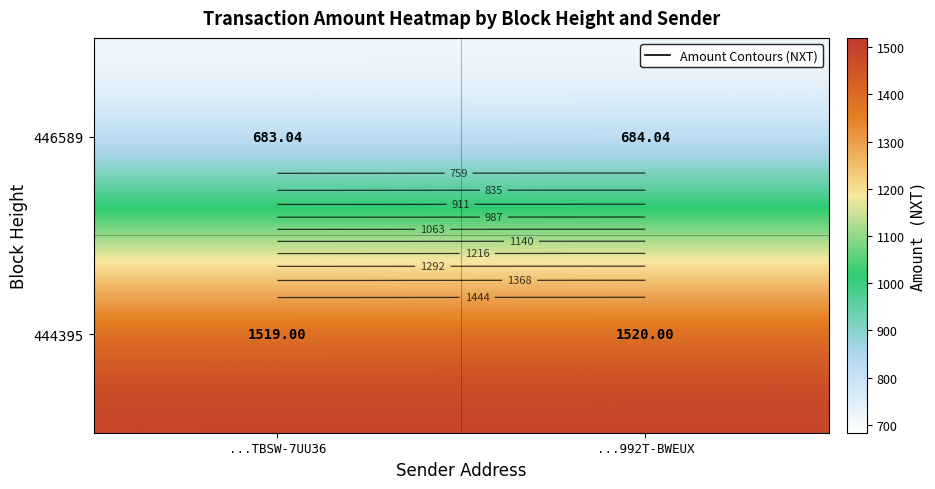

At which category is the sum across all series the highest?

...992T-BWEUX